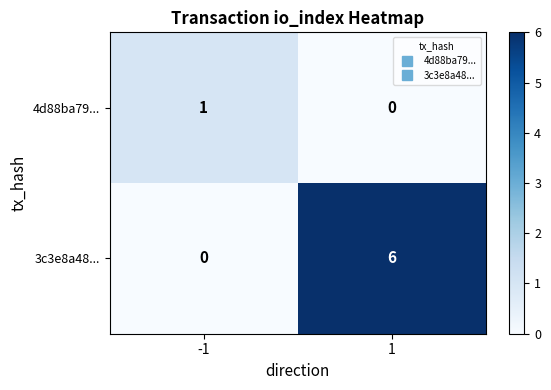

List the series in order of their overall mean, highest first.

3c3e8a48..., 4d88ba79...